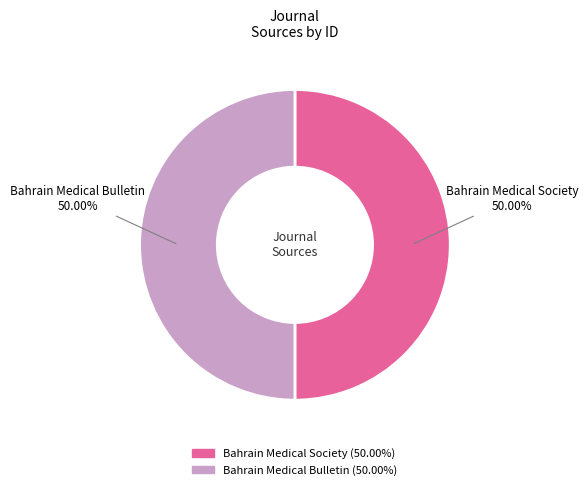

To the nearest percent, what is the combined percentage of Bahrain Medical Society and Bahrain Medical Bulletin?

100%